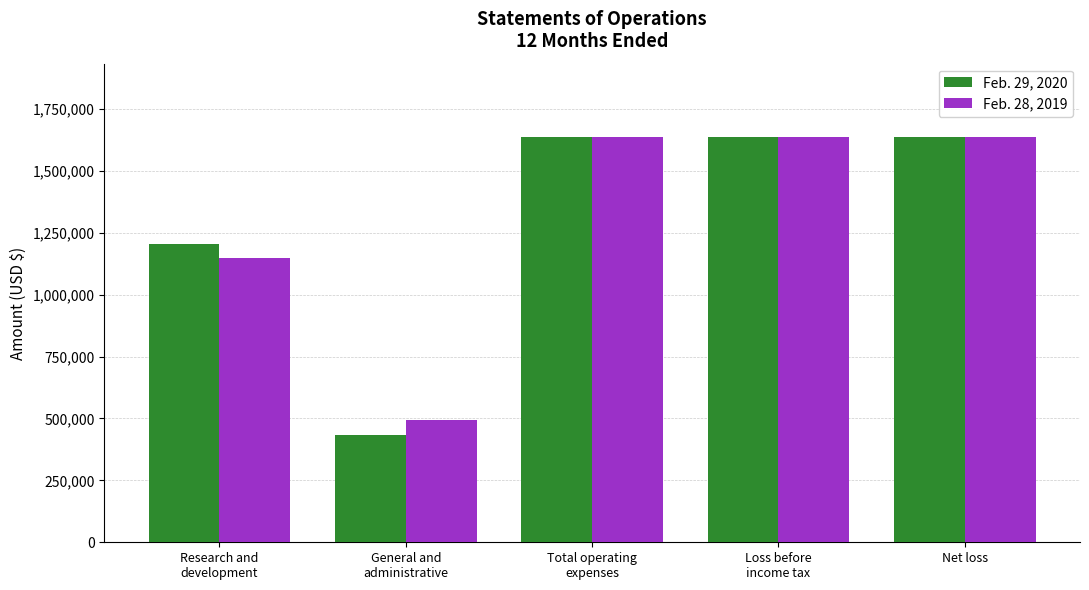

Are the bars horizontal?

No